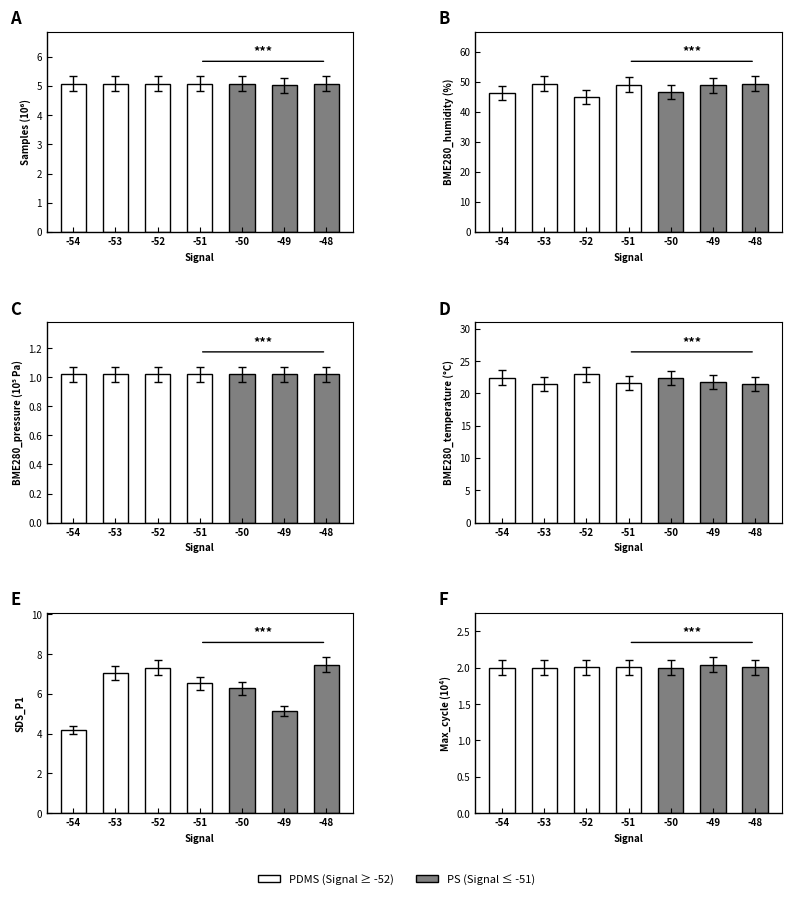

Reading left to right, what are all the values shown in this chart?

Samples: 5.1	5.1	5.1	5.1	5.1	5.0	5.1
BME280_humidity: 46.2	49.4	44.9	49.0	46.5	48.8	49.3
BME280_pressure: 1.0	1.0	1.0	1.0	1.0	1.0	1.0
BME280_temperature: 22.5	21.4	23.0	21.6	22.4	21.8	21.5
SDS_P1: 4.2	7.0	7.3	6.5	6.3	5.1	7.5
Max_cycle: 2.0	2.0	2.0	2.0	2.0	2.0	2.0